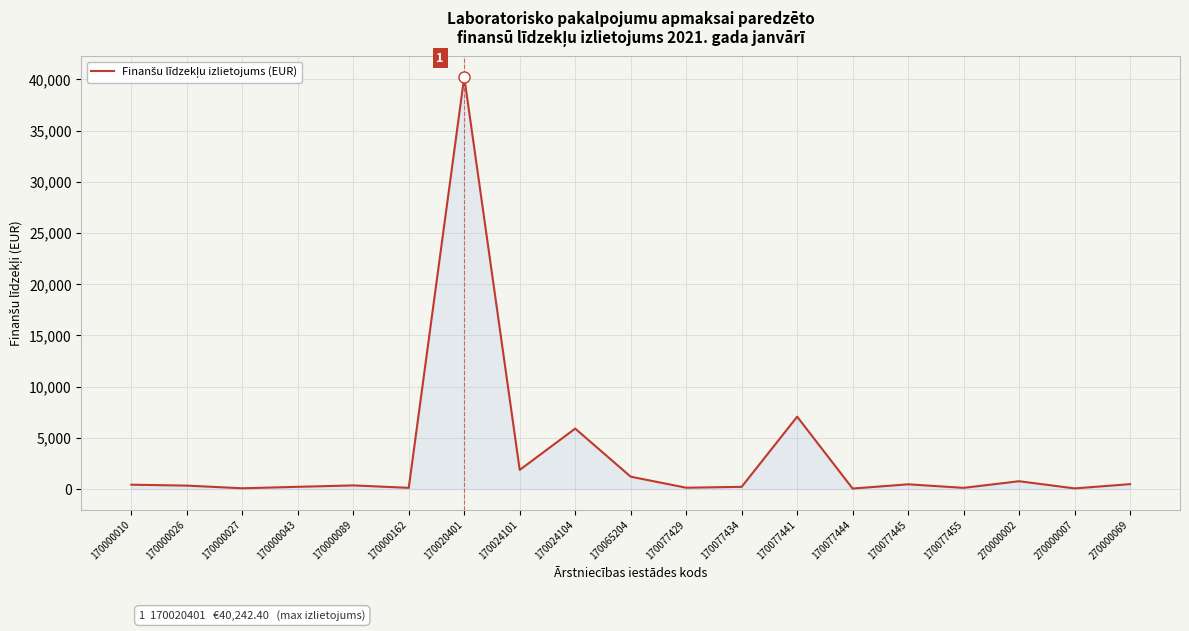

How many categories are shown in the chart?

19